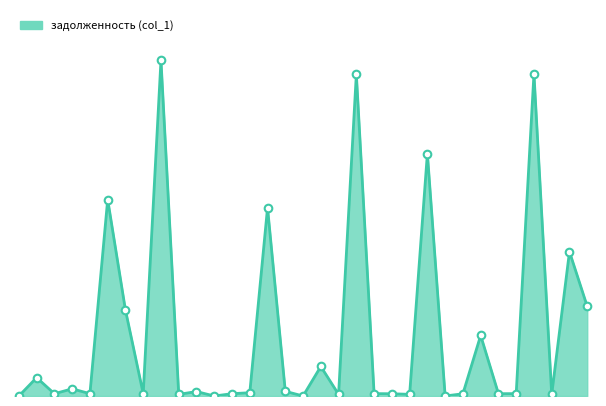

Does the chart have visible grid lines?

No